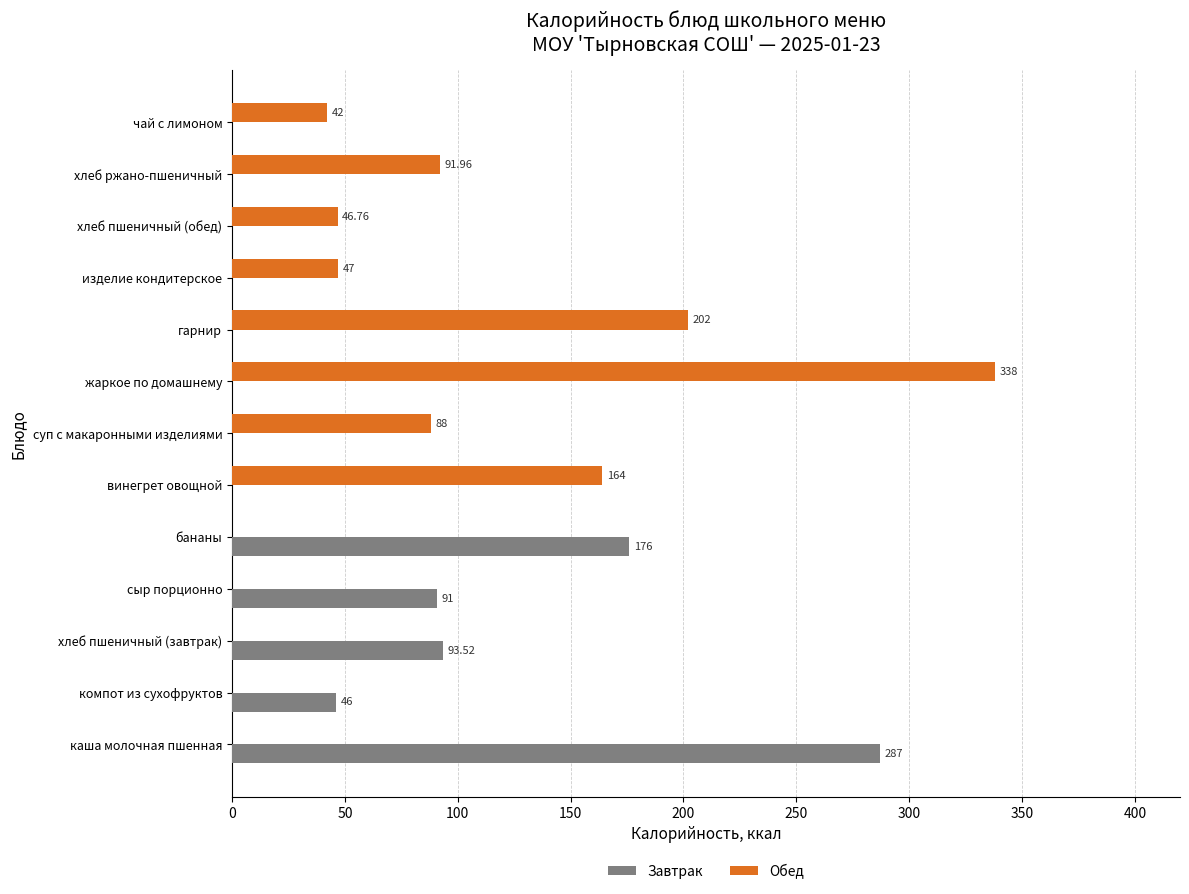

What is the maximum value for Завтрак?

287.0